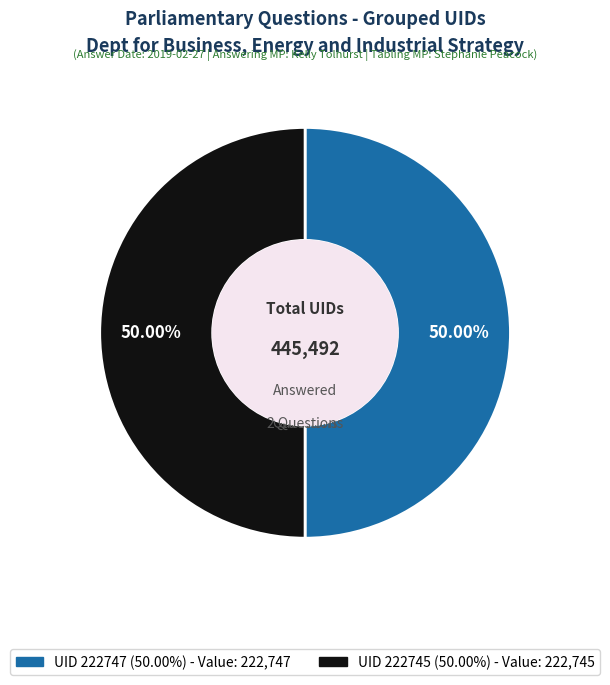

How many segments does this pie chart have?

2